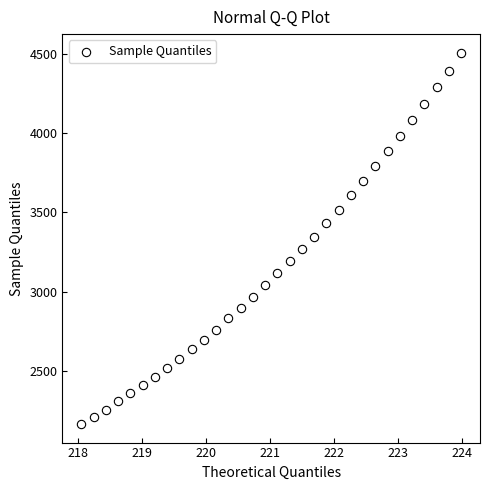

What is the range of X values (max minus min)?

5.9